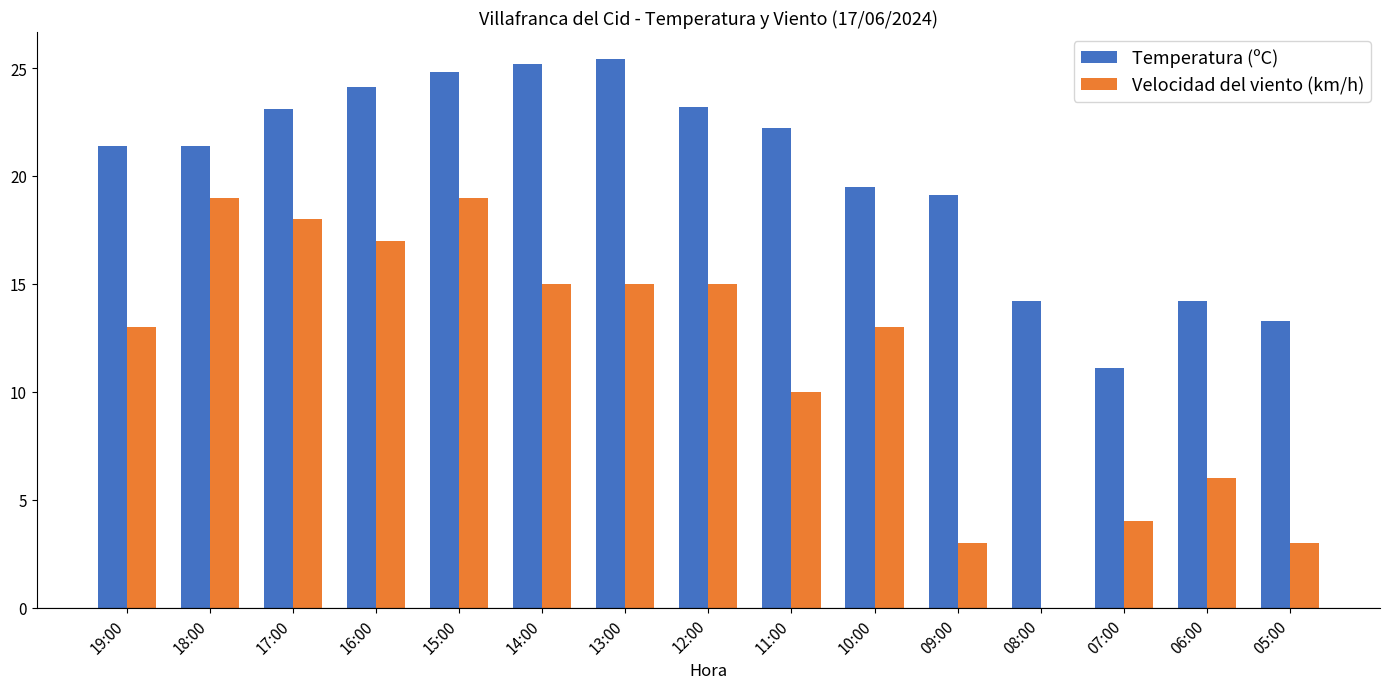

What is the maximum value for Velocidad del viento (km/h)?

19.0